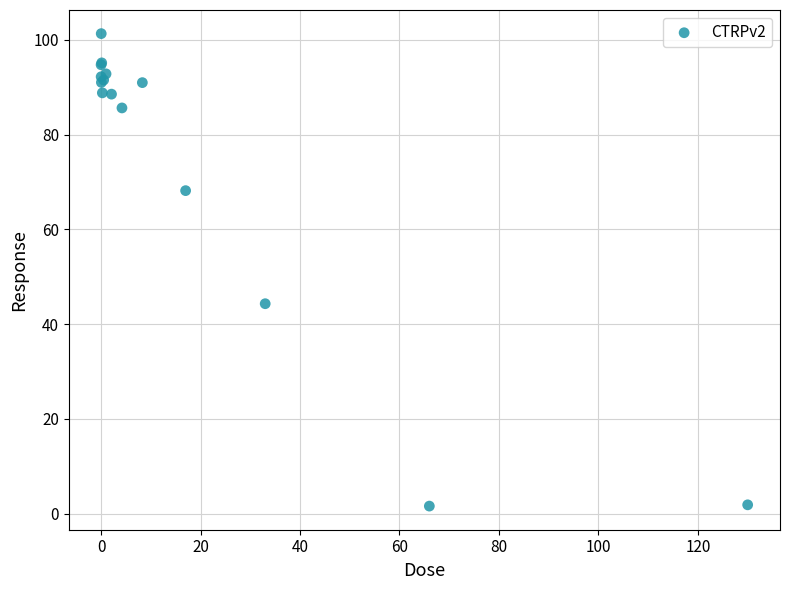

What Y value in the scatter plot is closest to 51?

44.3